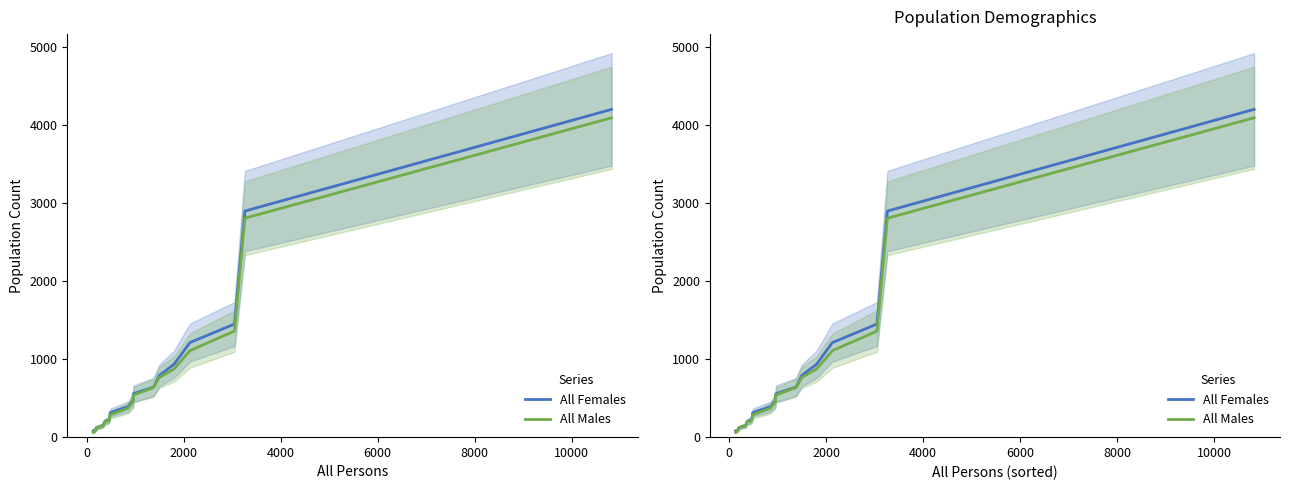

The value of All Females at 9 is 559.5. True or false?

False